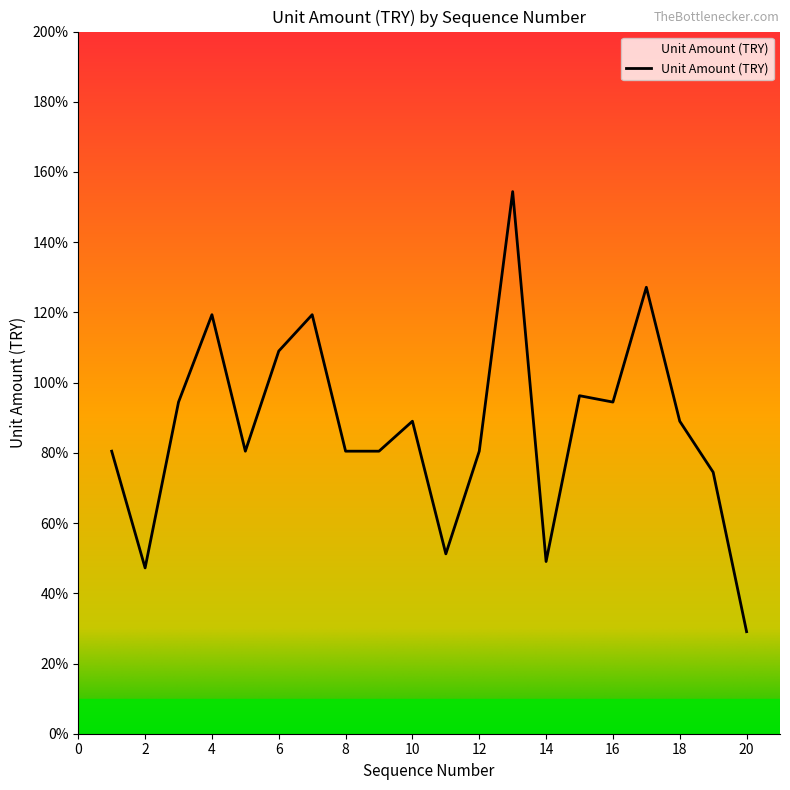

Does the chart display data point markers on the line(s)?

No